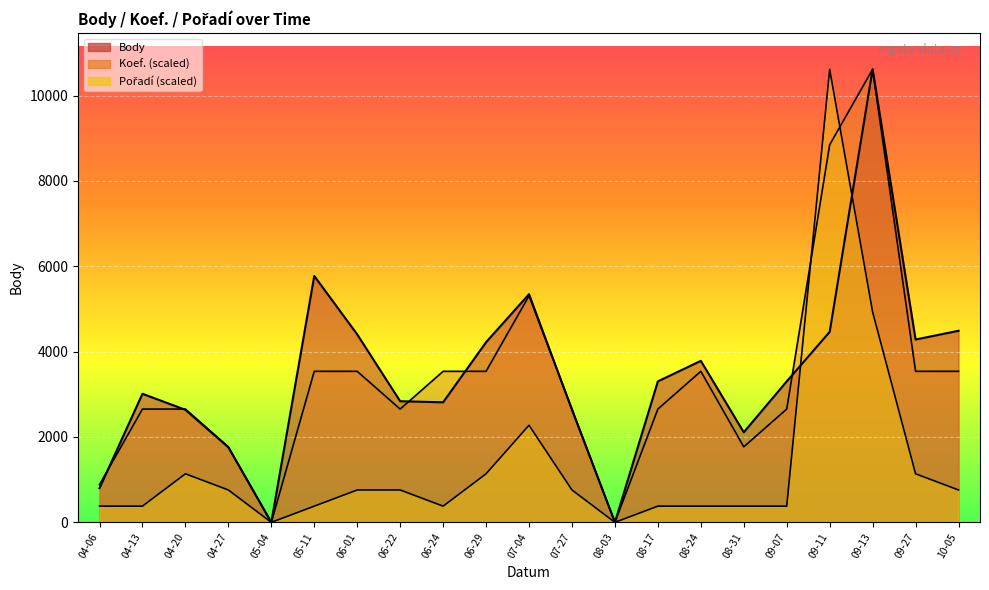

Which series has the largest range (max minus min)?

Body